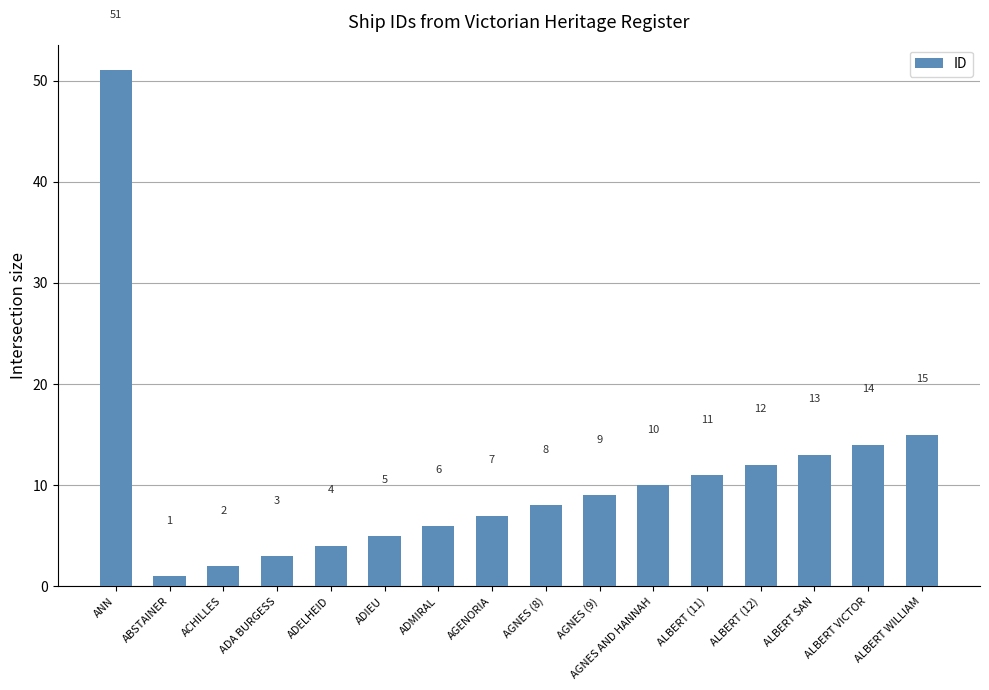

How many values are below 9?

8